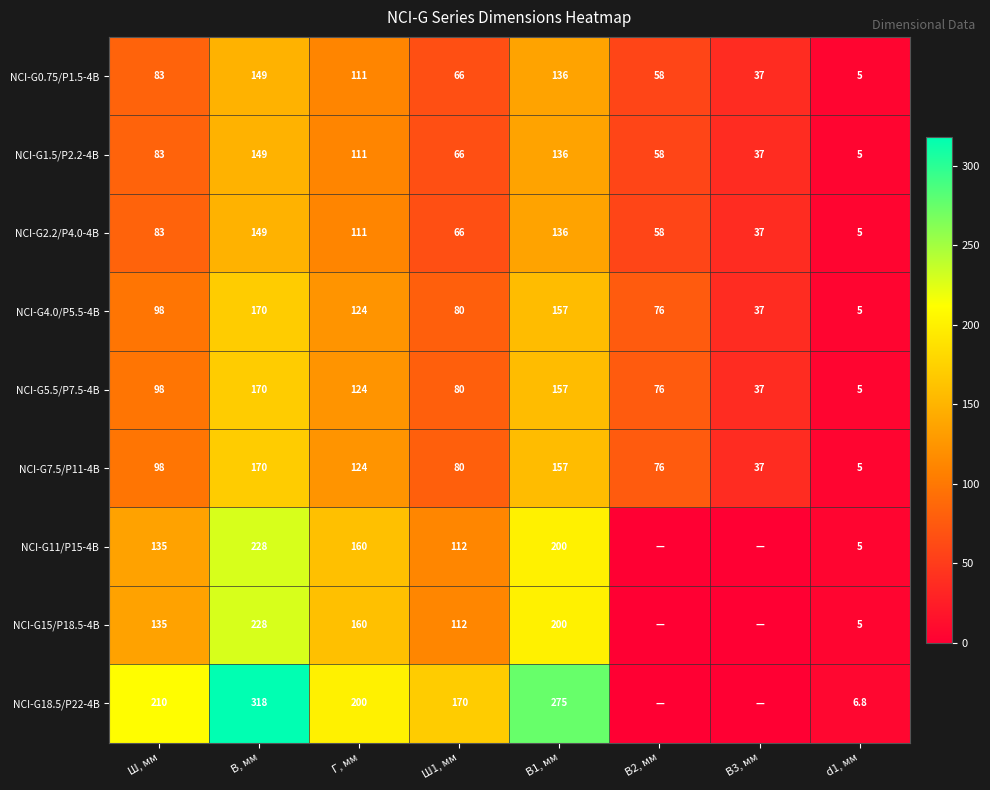

What is the spread (max minus min) of values at d1, мм?

1.8